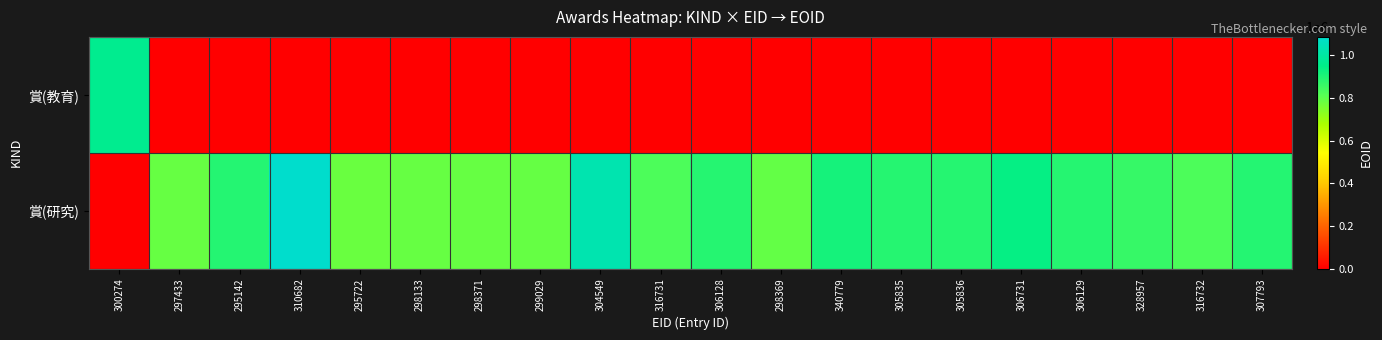

At which category does the chart reach its minimum across all series?

297433